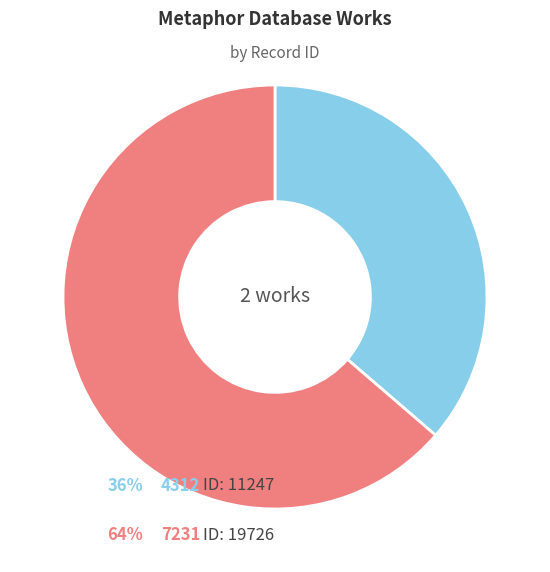

Is there any slice that represents more than half of the pie?

Yes